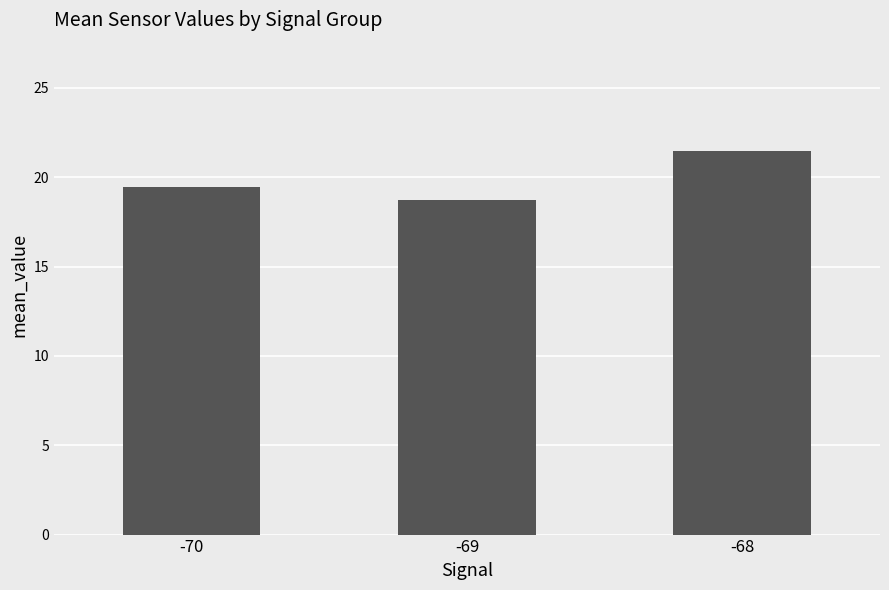

At which label does the data first exceed 19?

-70